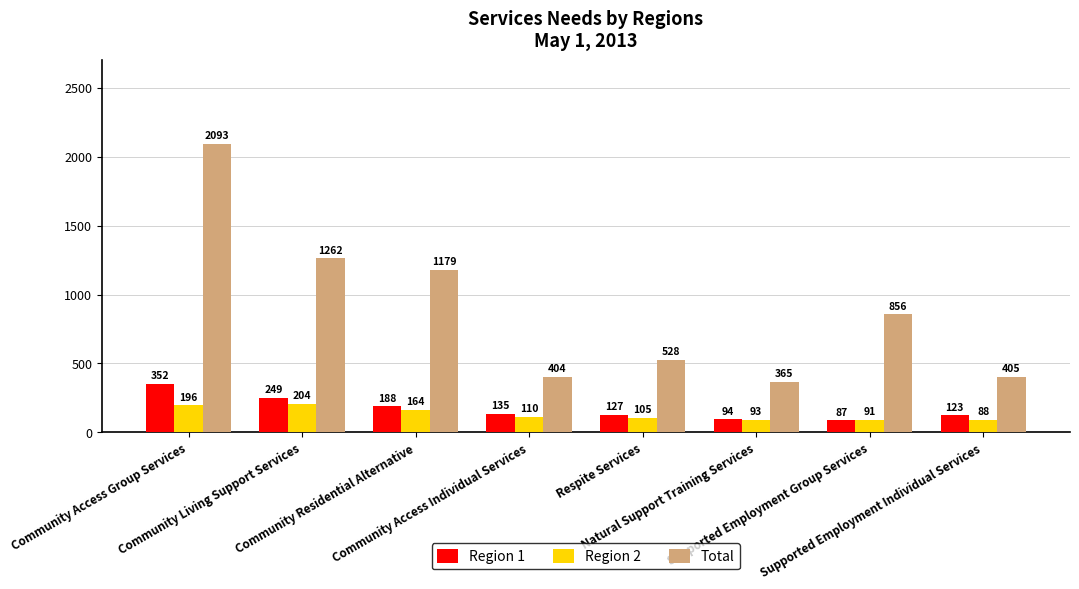

Reading left to right, transcribe all the data shown in this chart.

Region 1: 352	249	188	135	127	94	87	123
Region 2: 196	204	164	110	105	93	91	88
Total: 2093	1262	1179	404	528	365	856	405